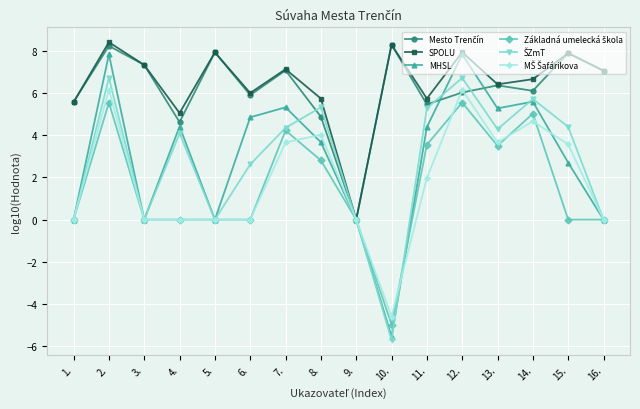

Is it true that MHSL equals 4.4 at 4.?

True